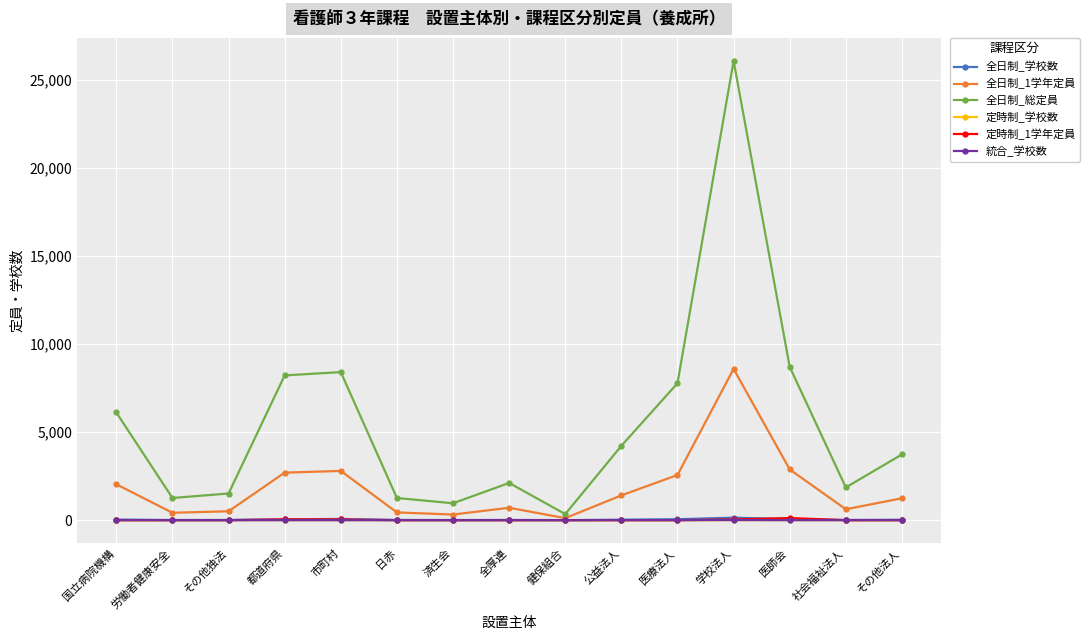

What is the lowest value of the 全日制_1学年定員 series?

115